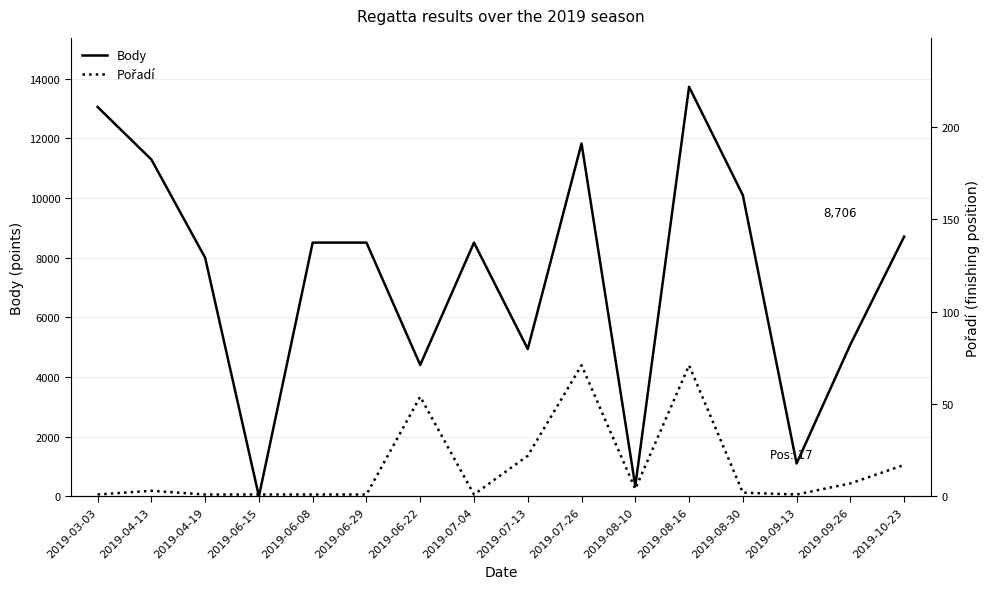

Reading left to right, list all the values displayed in this chart.

Body: 2019-03-03=13051	2019-04-13=11290	2019-04-19=7997	2019-06-15=0	2019-06-08=8505	2019-06-29=8505	2019-06-22=4405	2019-07-04=8505	2019-07-13=4938	2019-07-26=11827	2019-08-10=344	2019-08-16=13727	2019-08-30=10096	2019-09-13=1101	2019-09-26=5089	2019-10-23=8706
Pořadí: 2019-03-03=1	2019-04-13=3	2019-04-19=1	2019-06-15=1	2019-06-08=1	2019-06-29=1	2019-06-22=54	2019-07-04=1	2019-07-13=22	2019-07-26=71	2019-08-10=4	2019-08-16=71	2019-08-30=2	2019-09-13=1	2019-09-26=7	2019-10-23=17